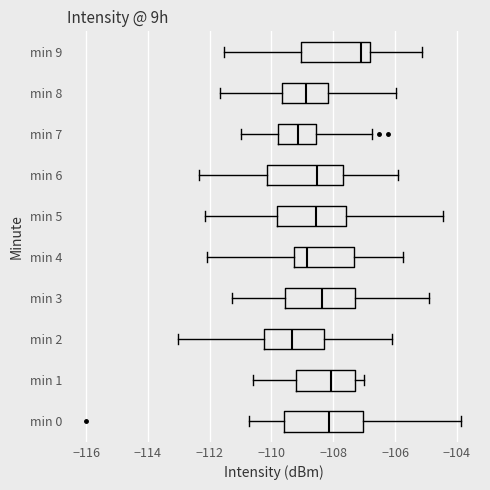

Where does the right whisker of the box for min 7 end on the x-axis? The values are not printed on the chart, so give them approximately, as read against the axis.

-106.8